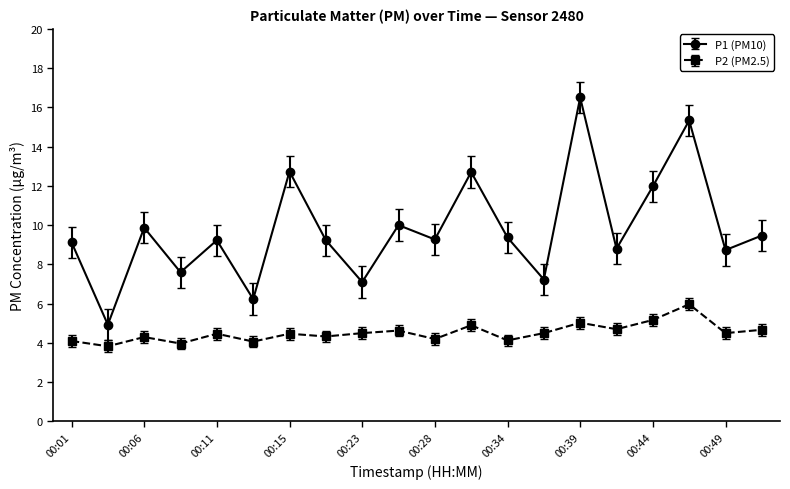

True or false: P2 (PM2.5) and P1 (PM10) cross at least once.

False